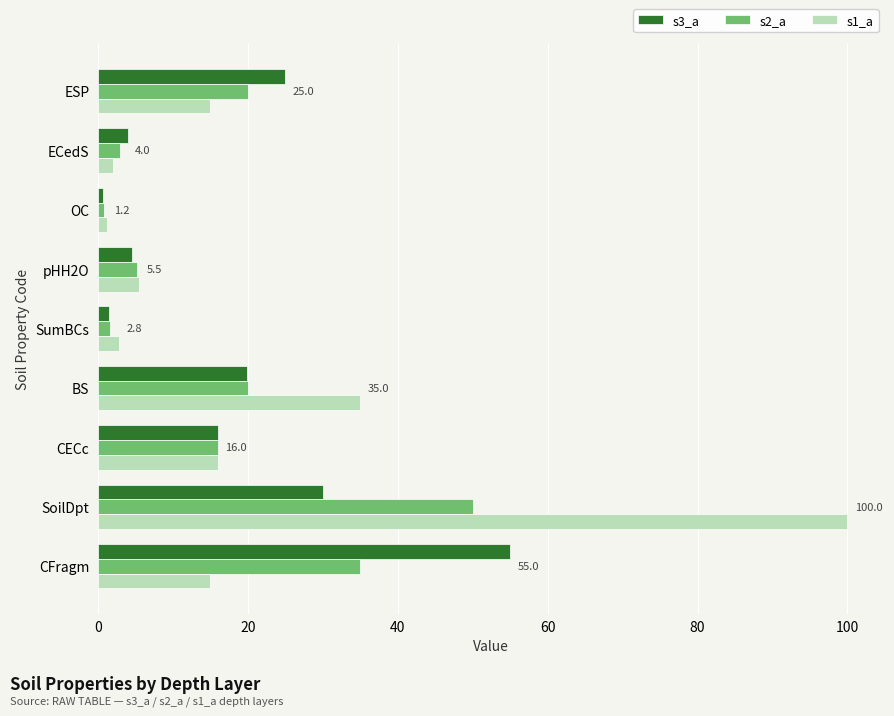

At SoilDpt, list the series in order from smallest to largest.

s3_a, s2_a, s1_a